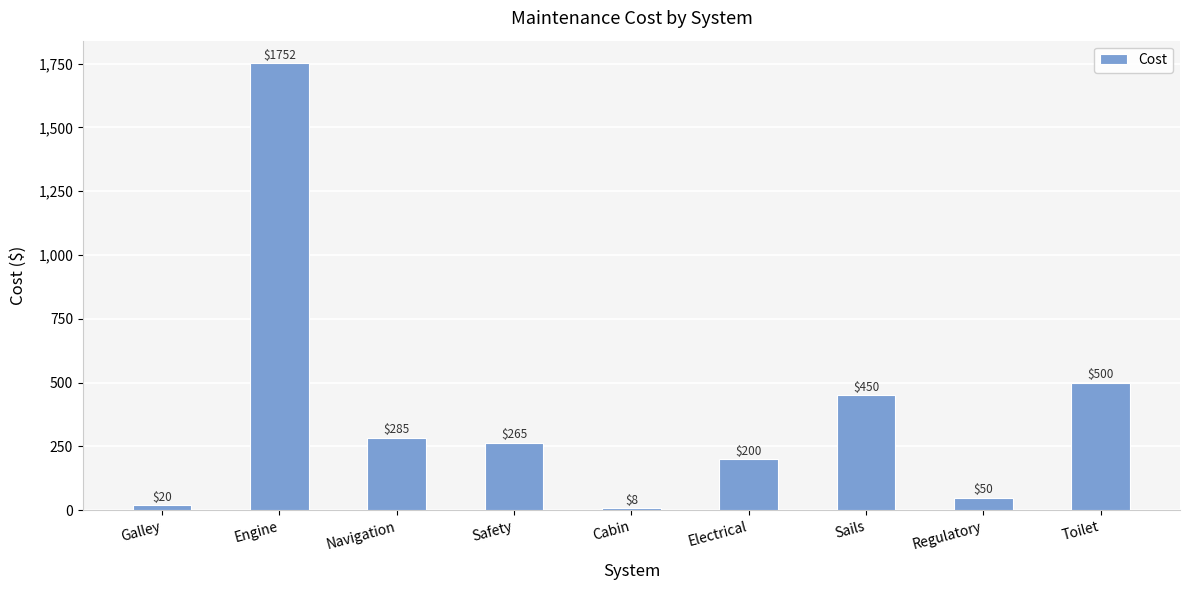

What is the minimum value shown in the chart?

8